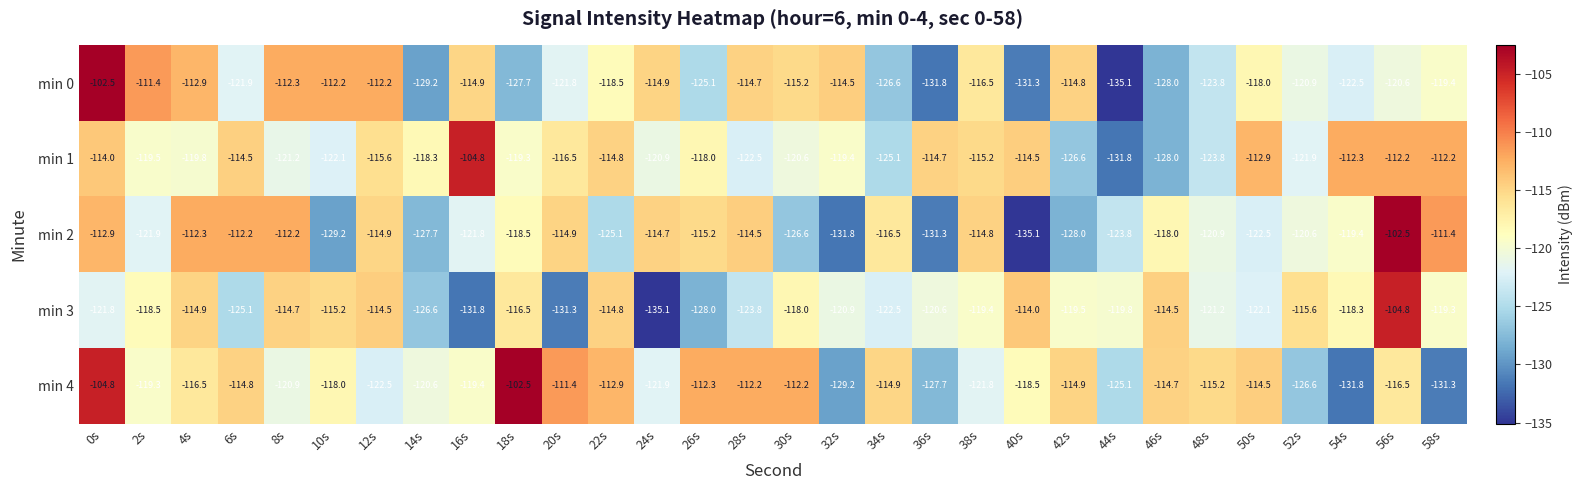

At 18s, list the series in order from smallest to largest.

min 0, min 1, min 2, min 3, min 4